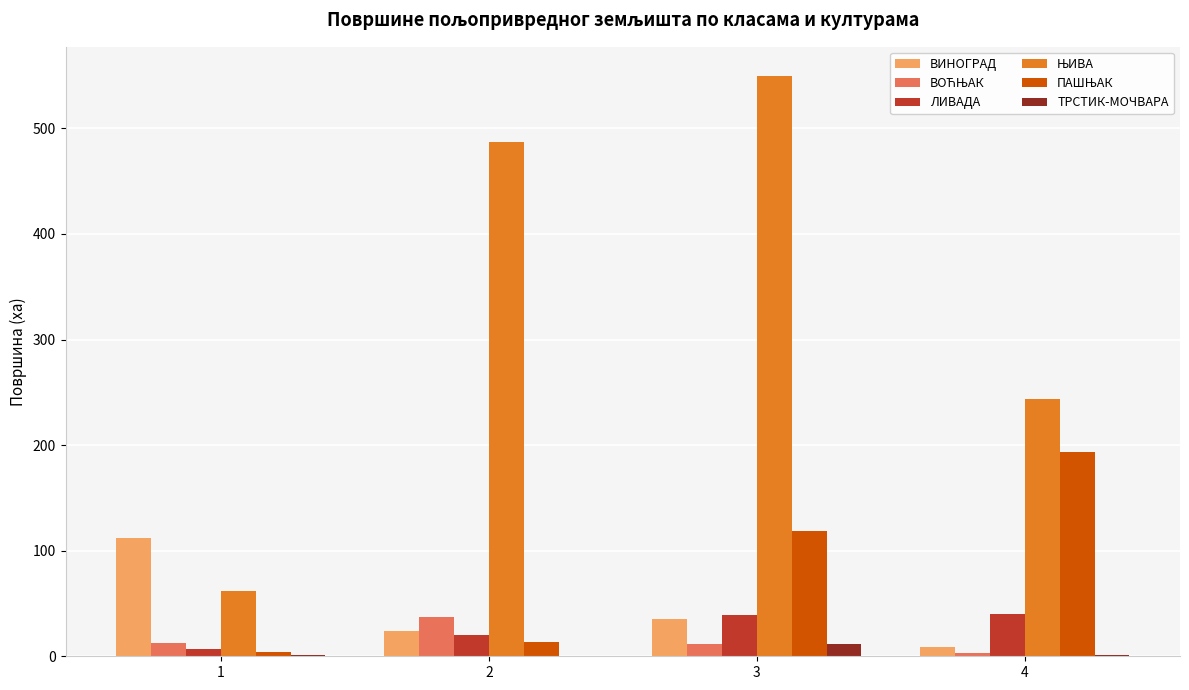

At which category is the sum across all series the highest?

3